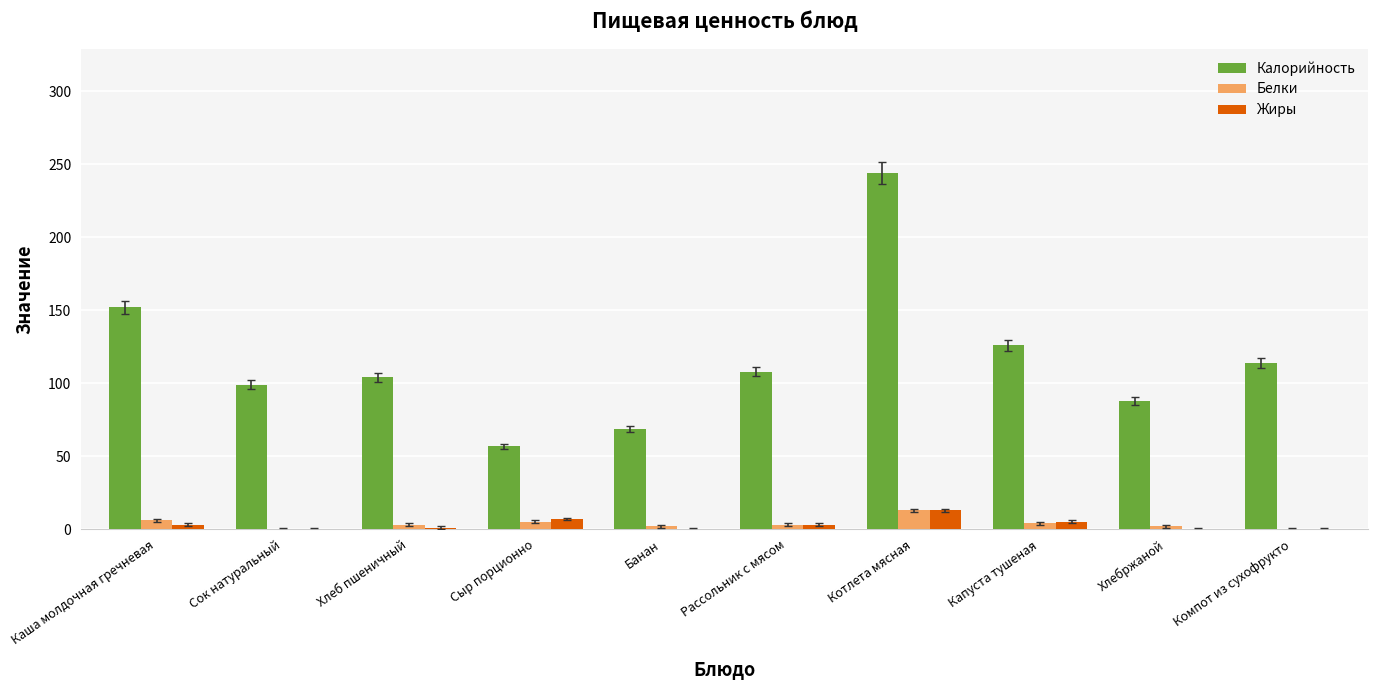

Between Сыр порционно and Компот из сухофрукто, which series saw the biggest shift?

Калорийность